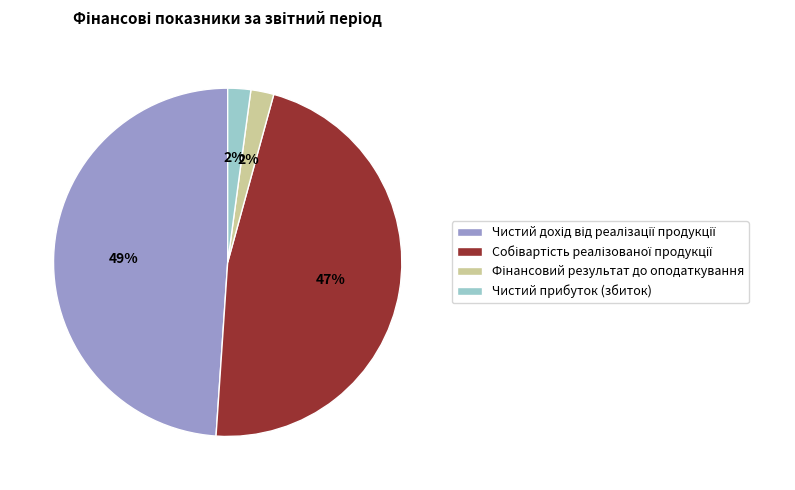

To the nearest percent, what is the average slice percentage?

25%